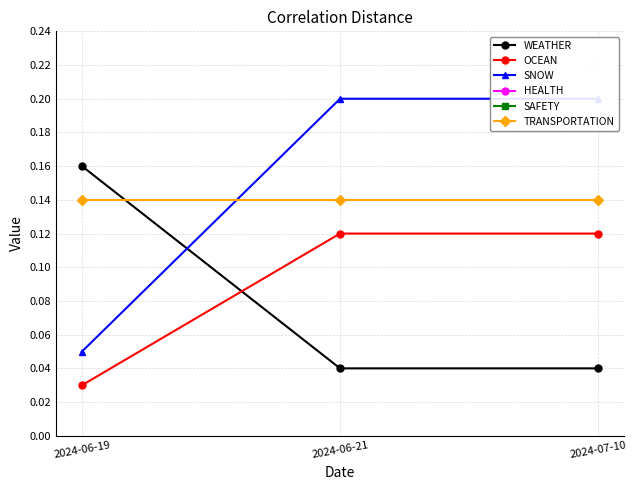

How many lines are shown in the chart?

6